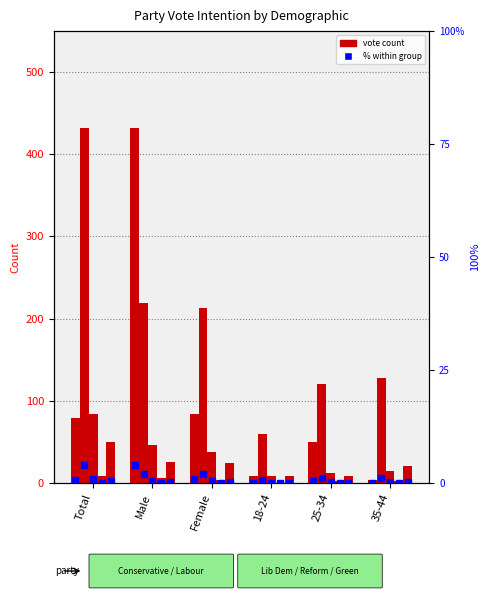

What is the difference between the highest and lowest values at 18-24?

60